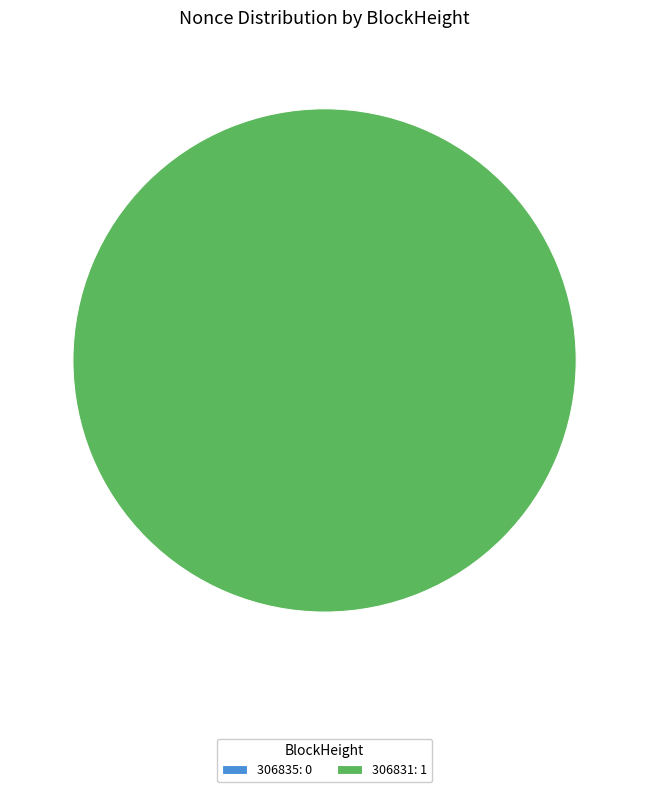

Which slice is the smallest?

306835